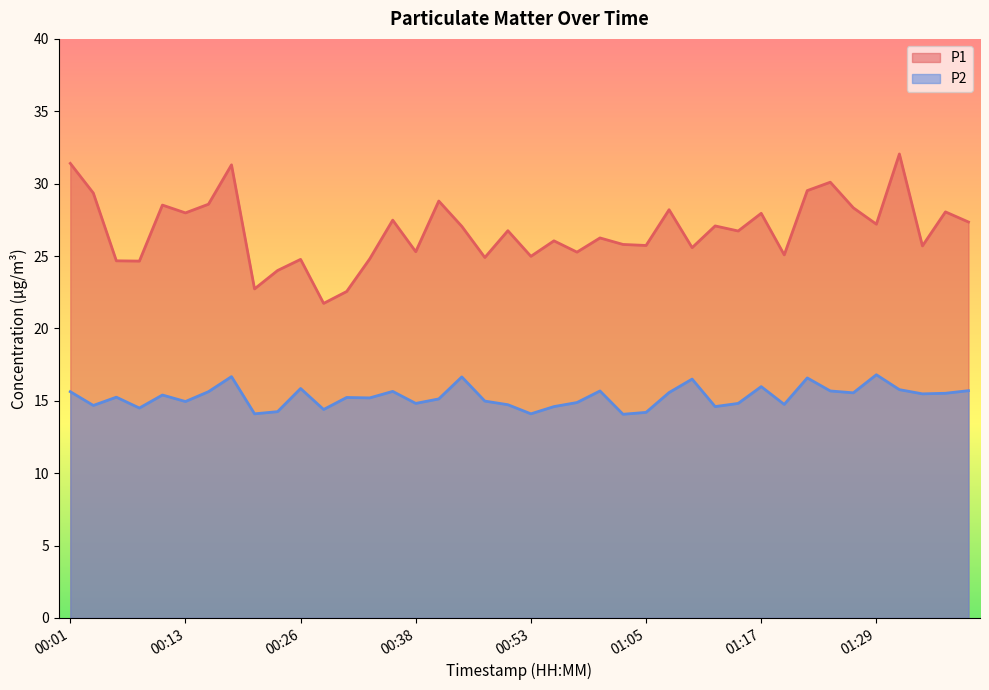

Reading left to right, extract all data points from this chart.

P1: 00:01=31.4	00:04=29.4	00:06=24.7	00:09=24.6	00:11=28.5	00:13=28.0	00:16=28.6	00:18=31.3	00:21=22.7	00:23=24.0	00:26=24.8	00:28=21.7	00:31=22.6	00:33=24.8	00:36=27.5	00:38=25.3	00:41=28.8	00:43=27.1	00:48=24.9	00:51=26.8	00:53=25.0	00:55=26.1	00:58=25.3	01:00=26.2	01:03=25.8	01:05=25.7	01:08=28.2	01:10=25.6	01:12=27.1	01:15=26.7	01:17=27.9	01:20=25.1	01:22=29.5	01:25=30.1	01:27=28.3	01:29=27.2	01:32=32.0	01:34=25.7	01:37=28.1	01:39=27.4
P2: 00:01=15.6	00:04=14.7	00:06=15.2	00:09=14.5	00:11=15.4	00:13=14.9	00:16=15.6	00:18=16.7	00:21=14.1	00:23=14.2	00:26=15.8	00:28=14.4	00:31=15.2	00:33=15.2	00:36=15.7	00:38=14.8	00:41=15.1	00:43=16.6	00:48=15.0	00:51=14.7	00:53=14.1	00:55=14.6	00:58=14.9	01:00=15.7	01:03=14.1	01:05=14.2	01:08=15.6	01:10=16.5	01:12=14.6	01:15=14.8	01:17=16.0	01:20=14.8	01:22=16.6	01:25=15.7	01:27=15.6	01:29=16.8	01:32=15.8	01:34=15.5	01:37=15.5	01:39=15.7